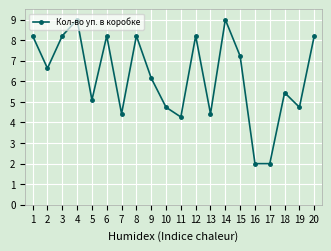

What is the value of the 13th point from the left?

4.4